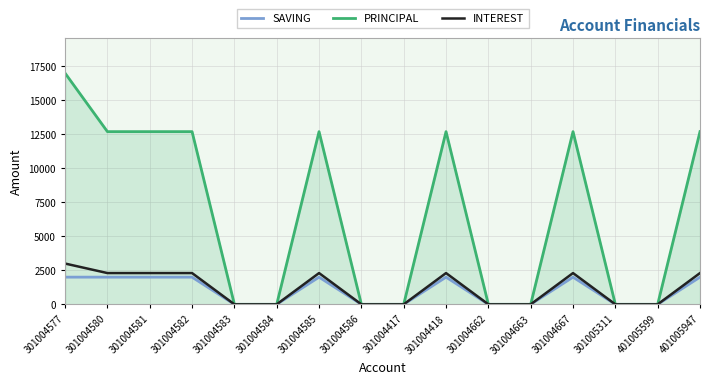

Is the value of PRINCIPAL at 301004586 greater than the value of SAVING at 401005947?

No